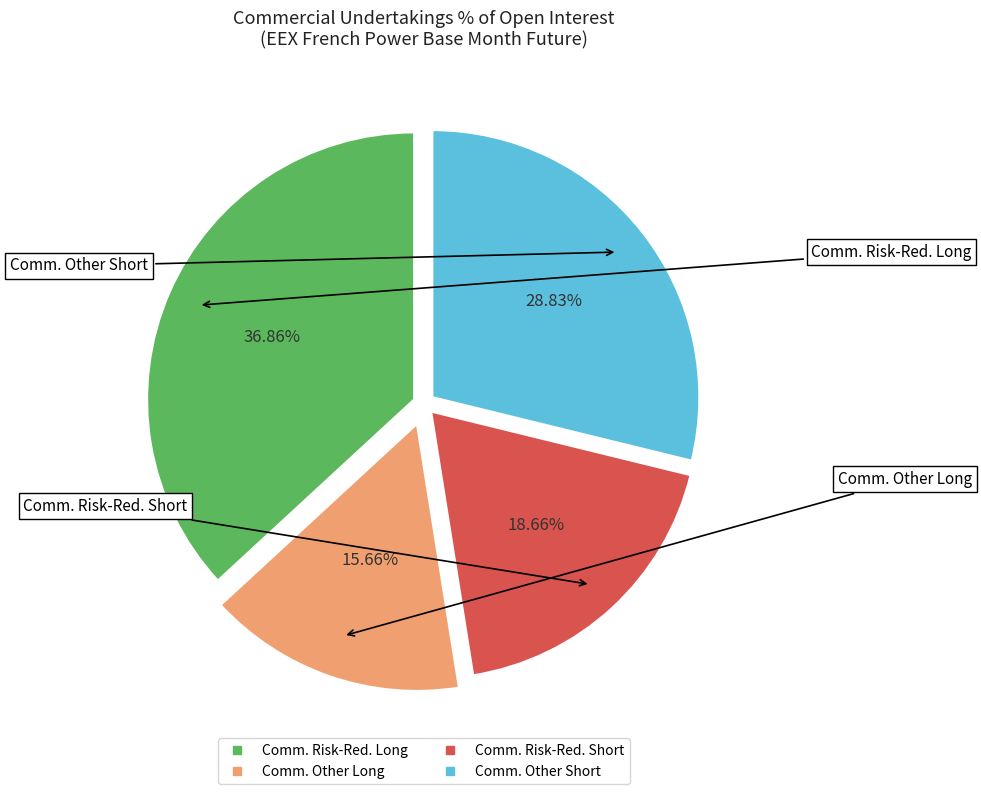

Is there a majority slice in this chart?

No